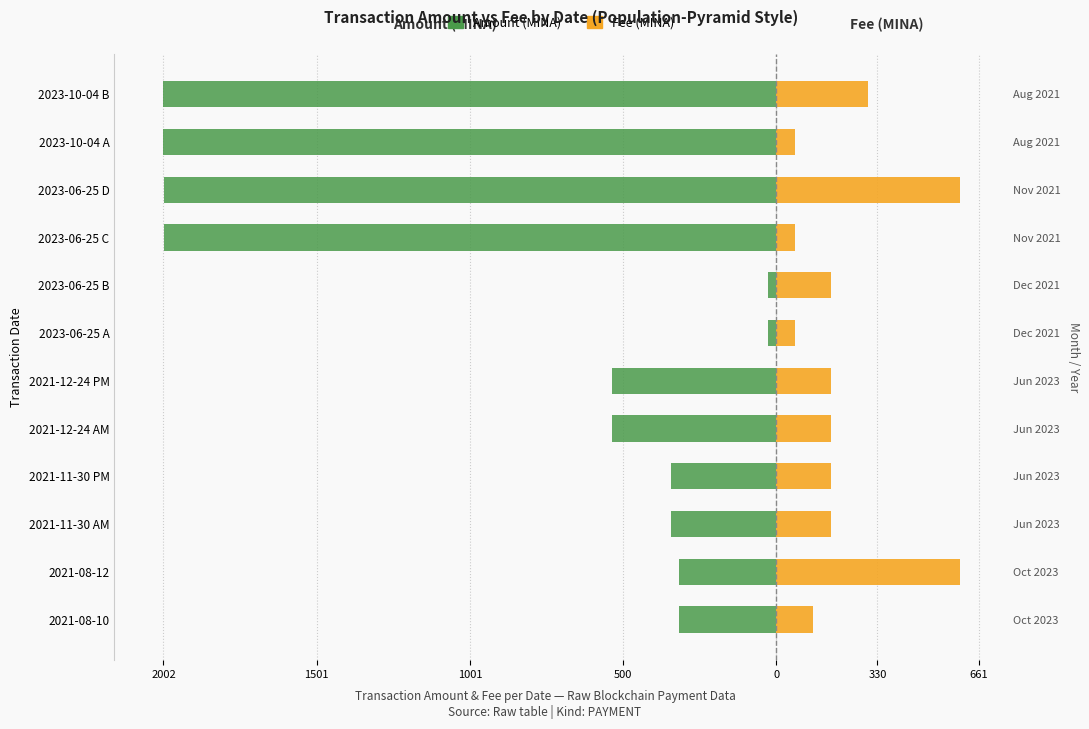

Between 2021-08-10 and 2021-11-30 AM, which series saw the biggest shift?

Fee (MINA)